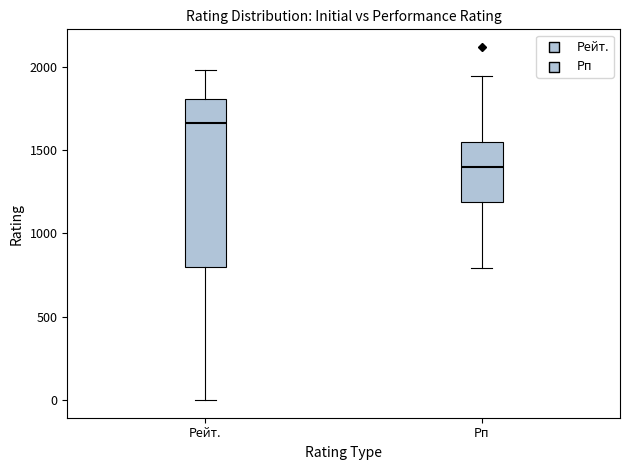

Which box has the highest median line?

Рейт.